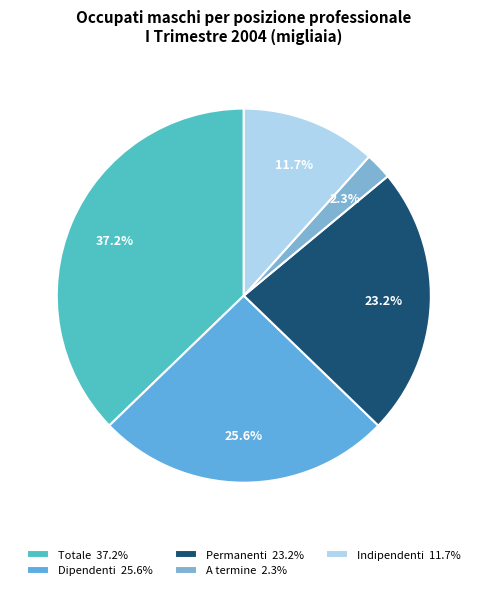

Rank the categories by value from lowest to highest.

A termine, Indipendenti, Permanenti, Dipendenti, Totale